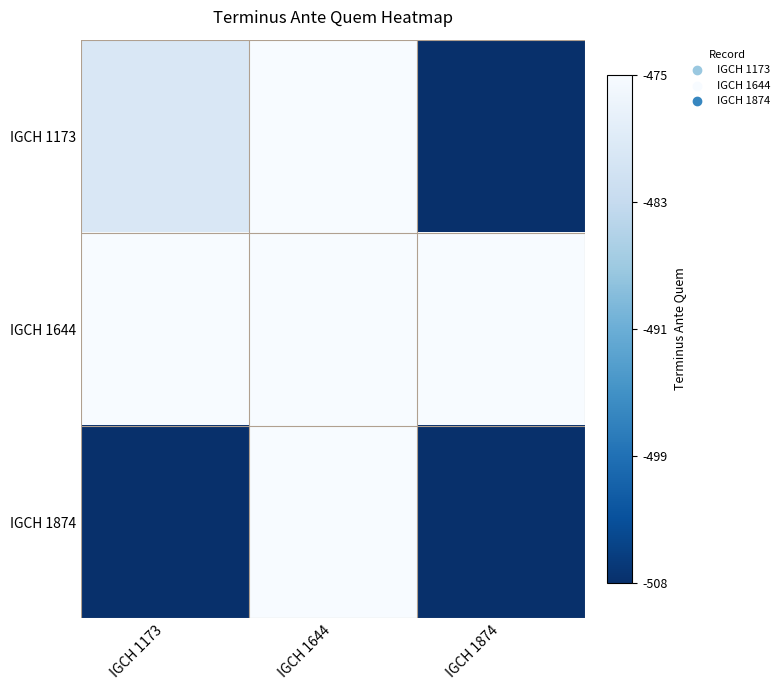

What is the total value across all series at IGCH 1874?

33